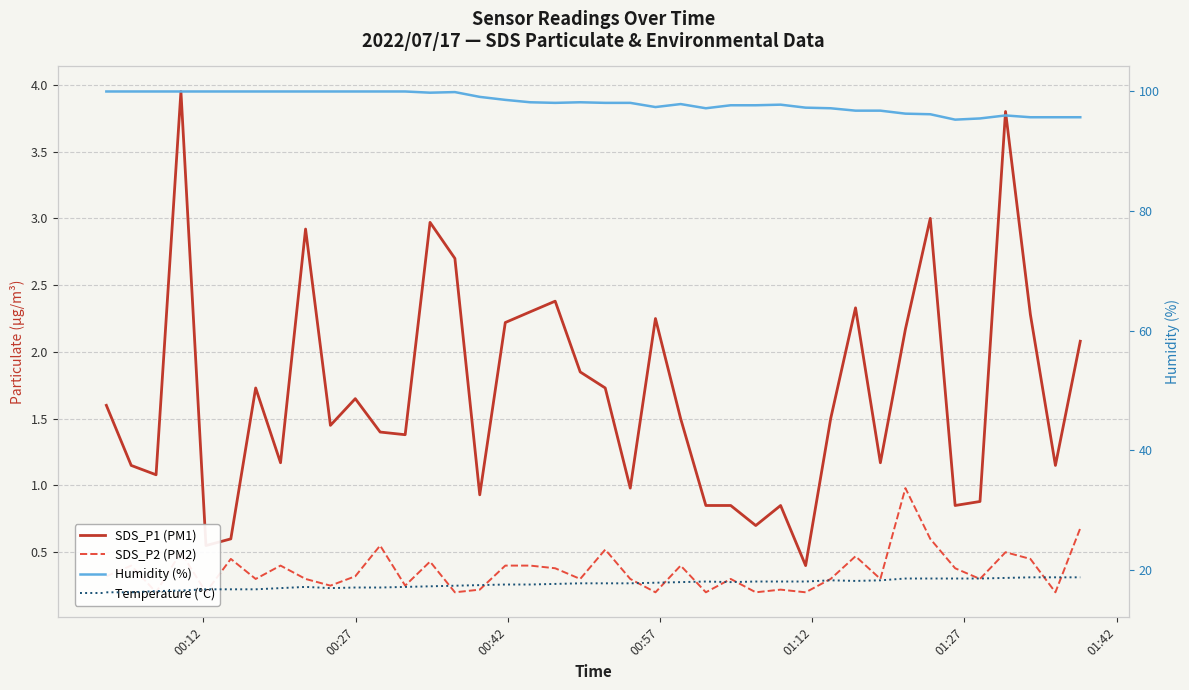

Which label corresponds to the largest value in the chart?

00:12